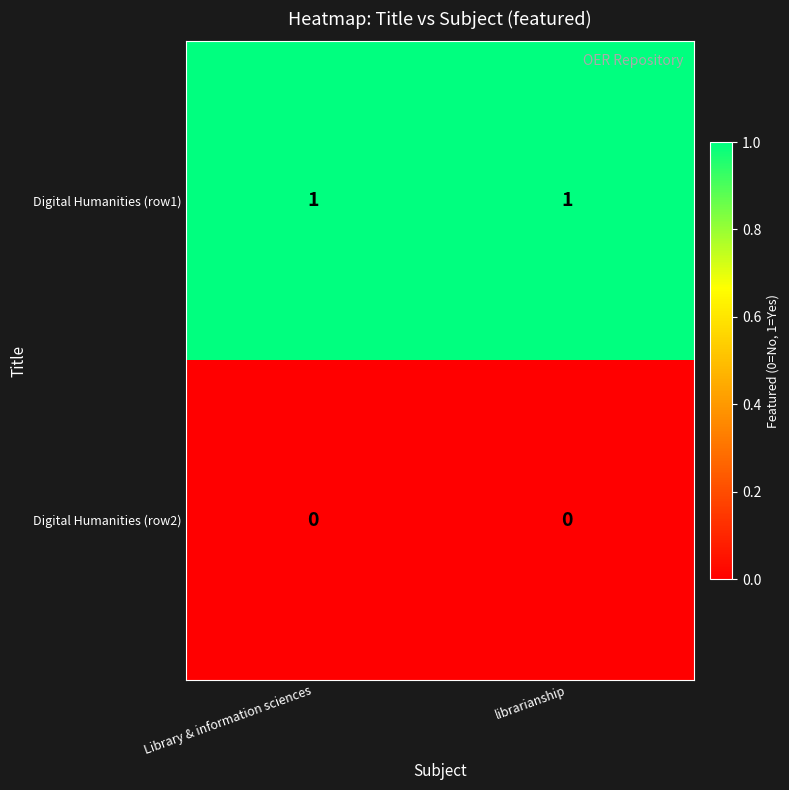

Reading right to left, what are all the values shown in this chart?

Digital Humanities (row1): 1	1
Digital Humanities (row2): 0	0